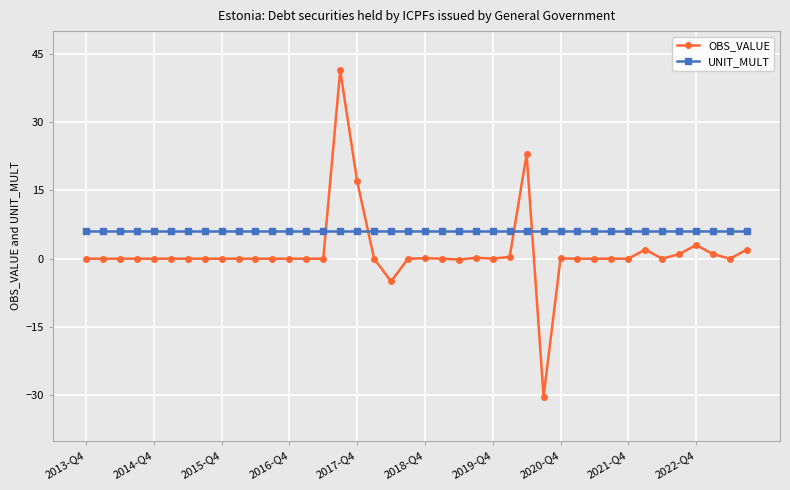

Which series has the largest range (max minus min)?

OBS_VALUE